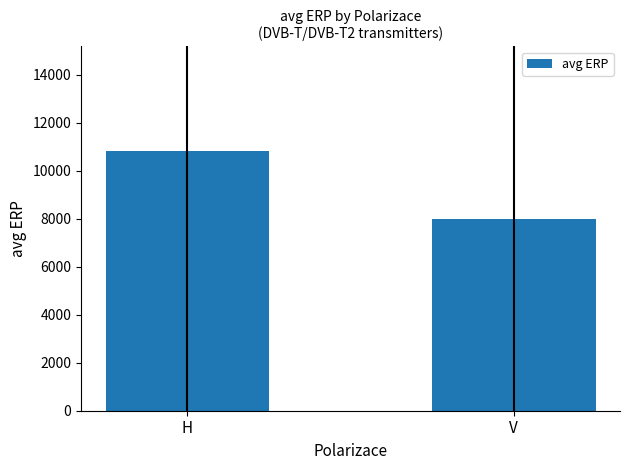

At which label does the data first exceed 10847?

H